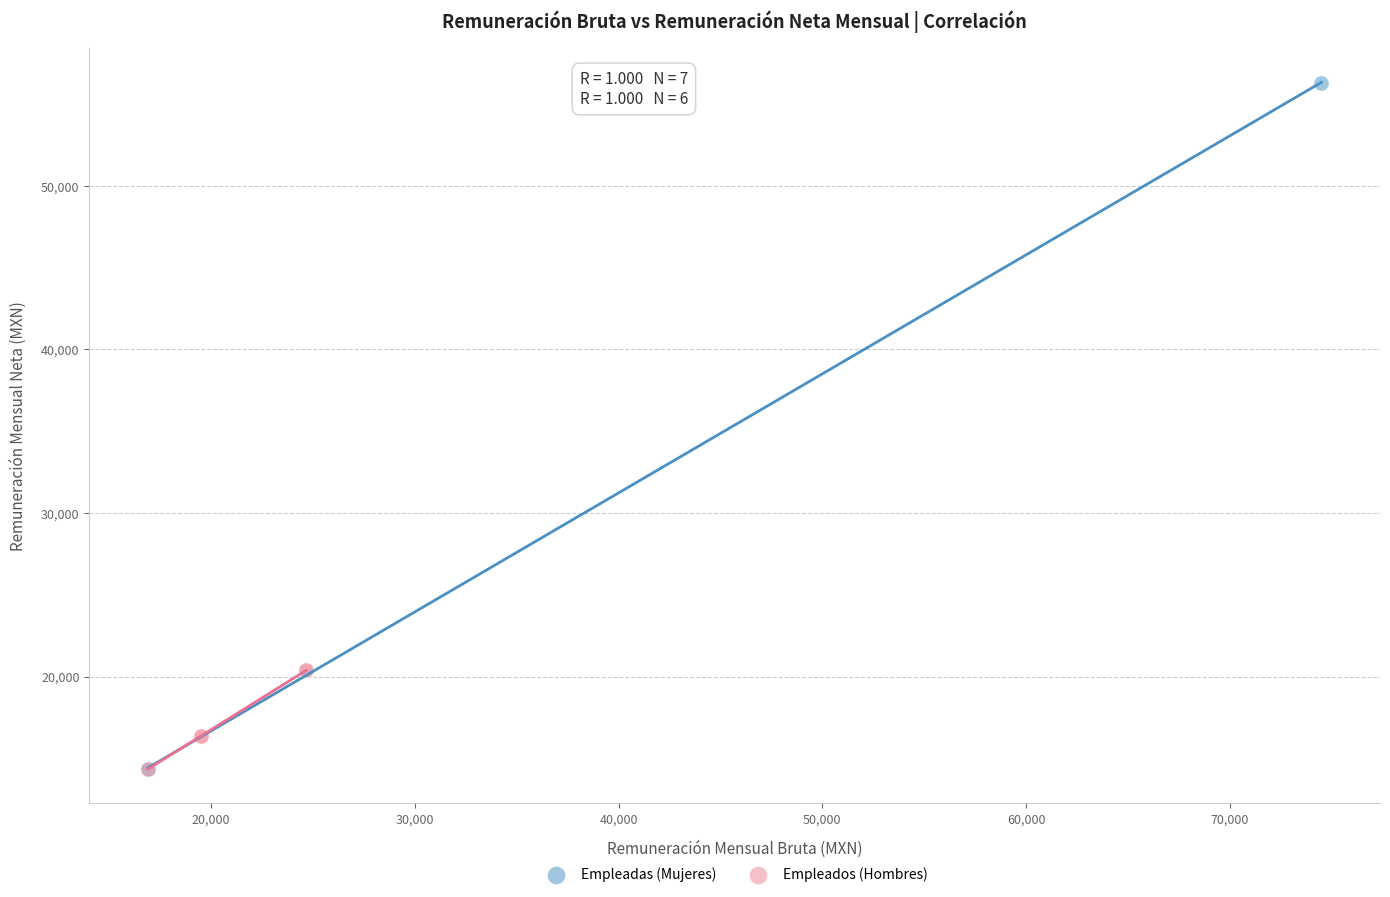

Which series reaches the maximum Y coordinate?

Empleadas (Mujeres)